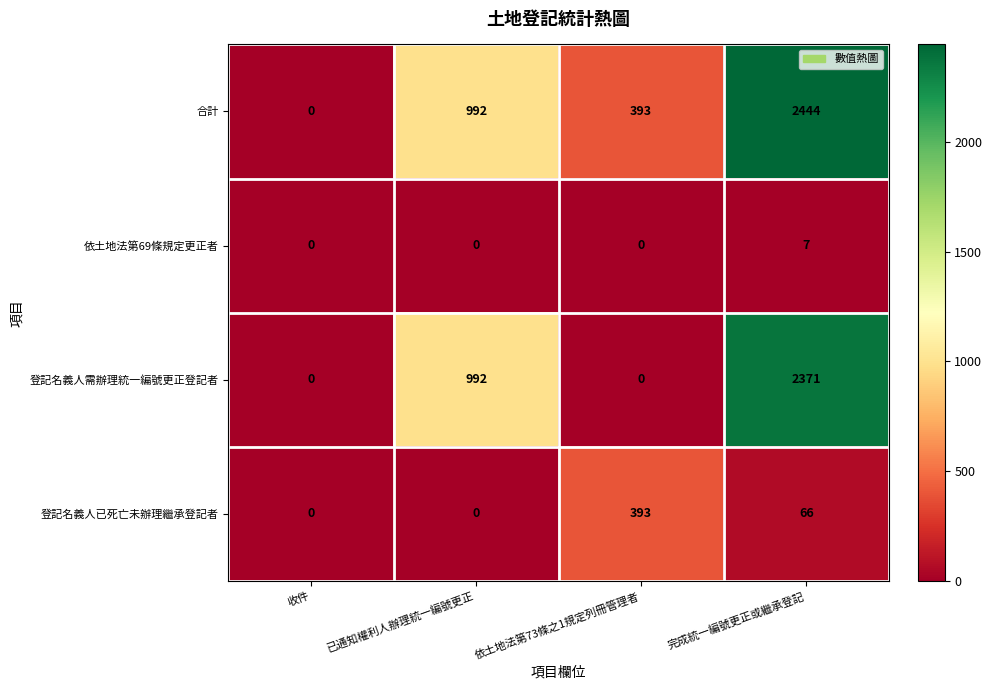

Which label corresponds to the largest value in the chart?

完成統一編號更正或繼承登記